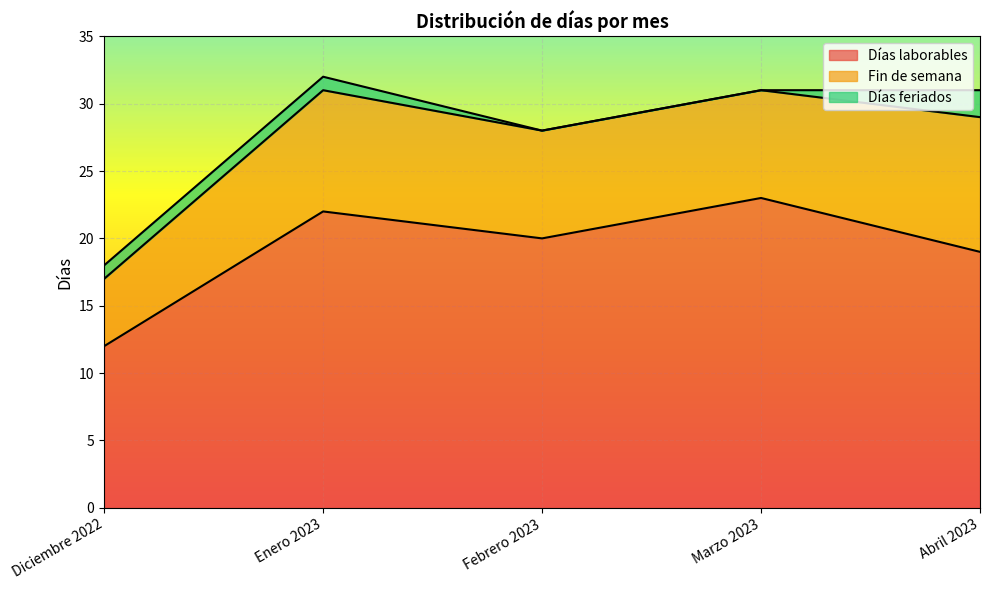

What is the spread (max minus min) of values at Abril 2023?

17